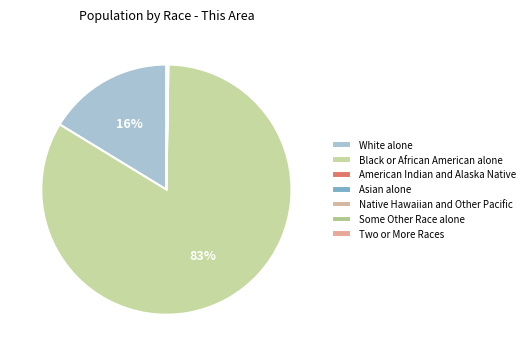

What percentage is NOT represented by American Indian and Alaska Native?

99.9%